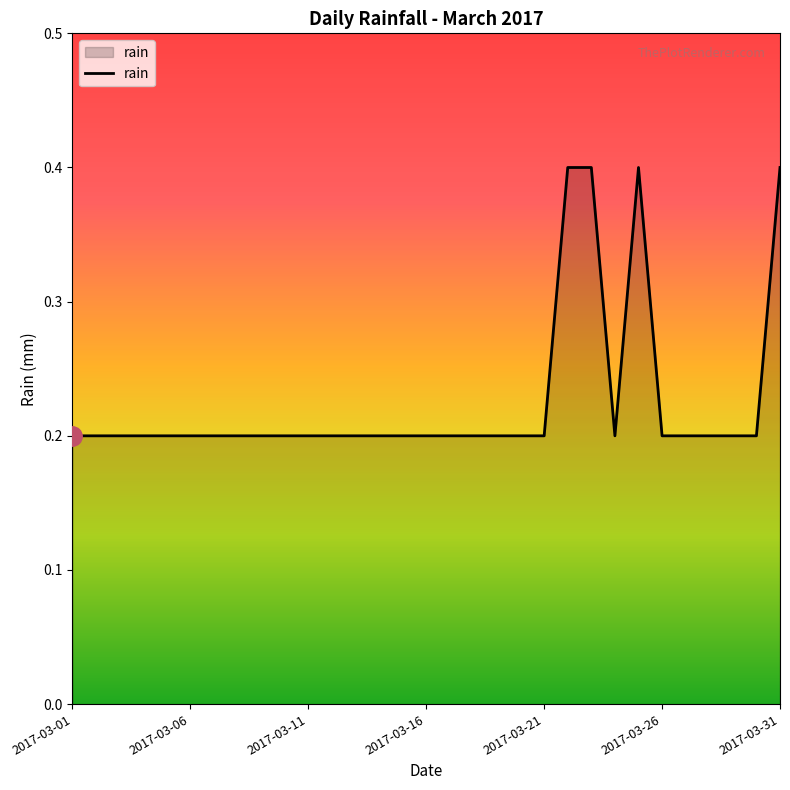

What is the greatest value displayed?

0.4